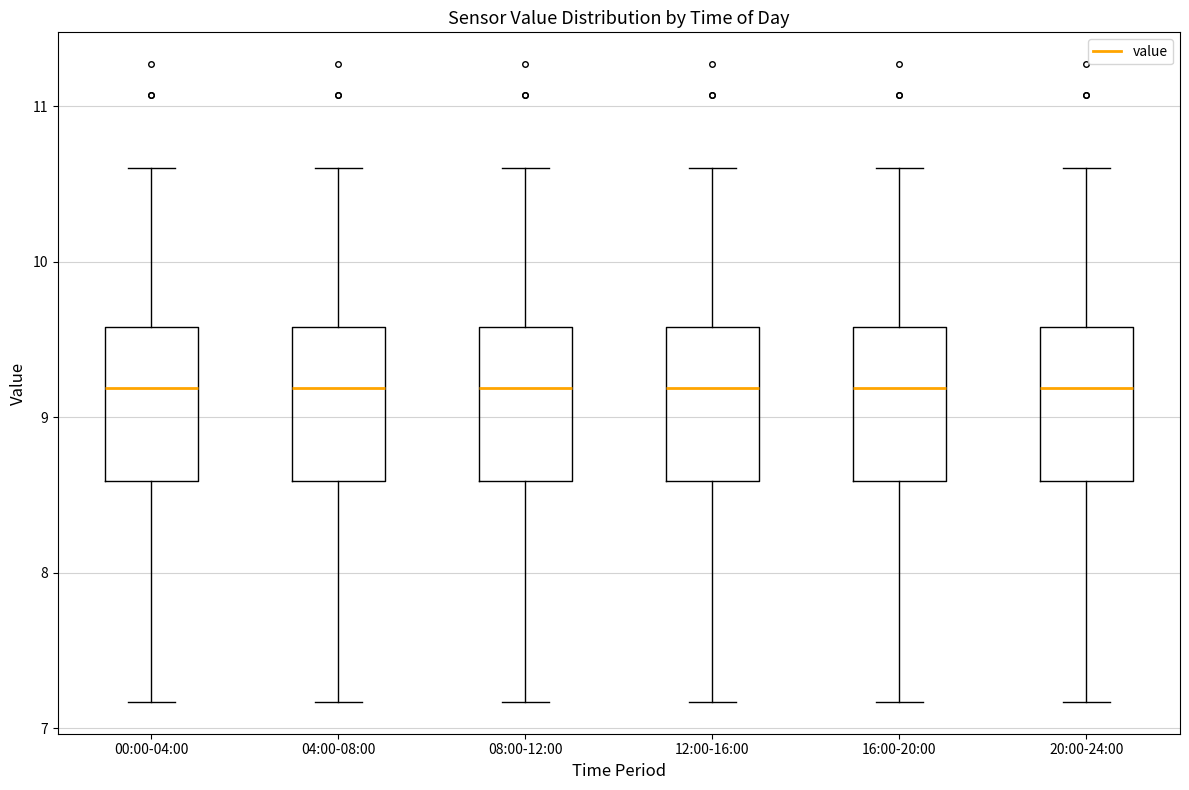

Reading left to right, read every box against the y-axis: the position of its median line, the range the box covers, and the ends of its whiskers. The values are not printed on the chart, so give them approximately, as read against the axis.

00:00-04:00: median 9.2, box 8.6 to 9.6, whiskers 7.2 to 10.6
04:00-08:00: median 9.2, box 8.6 to 9.6, whiskers 7.2 to 10.6
08:00-12:00: median 9.2, box 8.6 to 9.6, whiskers 7.2 to 10.6
12:00-16:00: median 9.2, box 8.6 to 9.6, whiskers 7.2 to 10.6
16:00-20:00: median 9.2, box 8.6 to 9.6, whiskers 7.2 to 10.6
20:00-24:00: median 9.2, box 8.6 to 9.6, whiskers 7.2 to 10.6